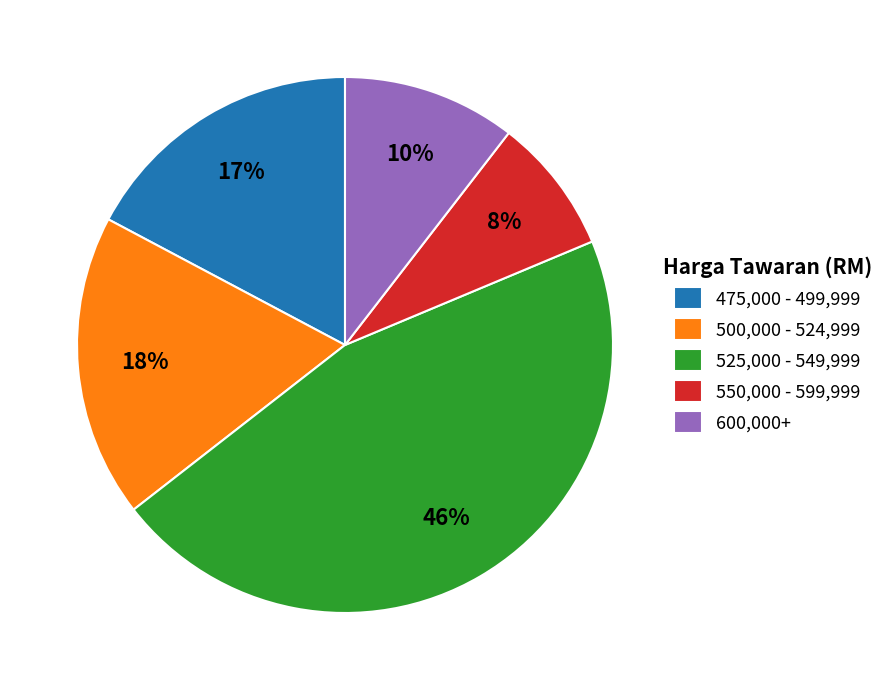

Combined, do 600,000+ and 500,000 - 524,999 account for over 50%?

No